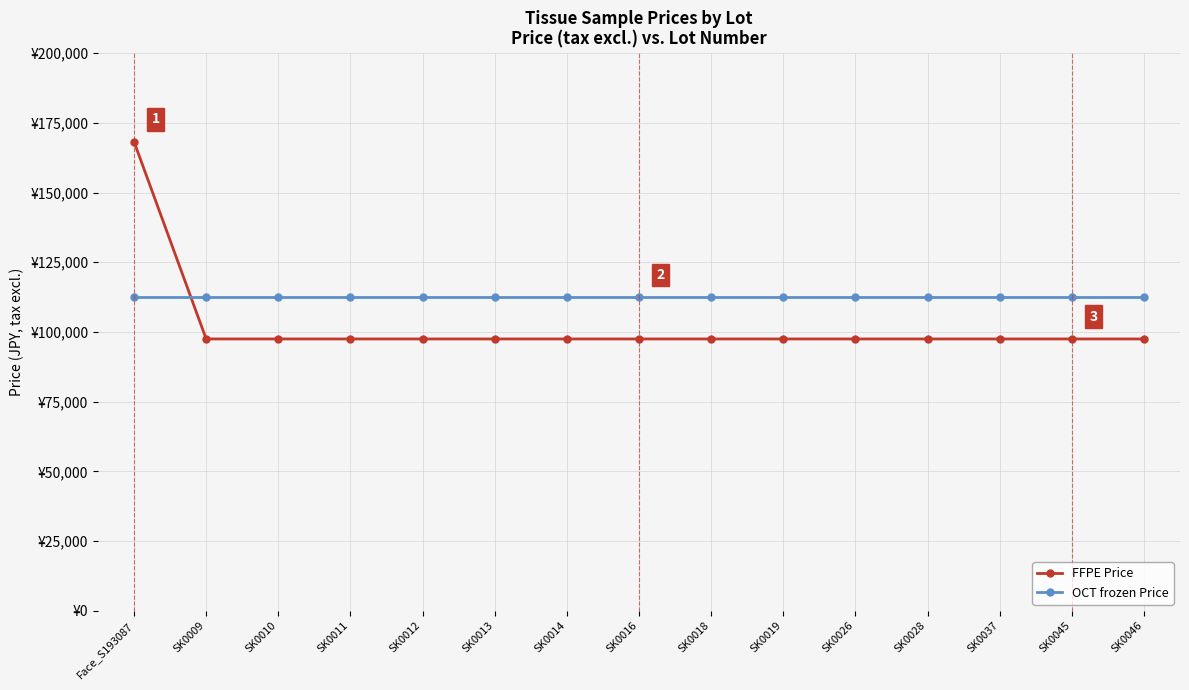

Which category has the highest value across all series?

Face_S193087